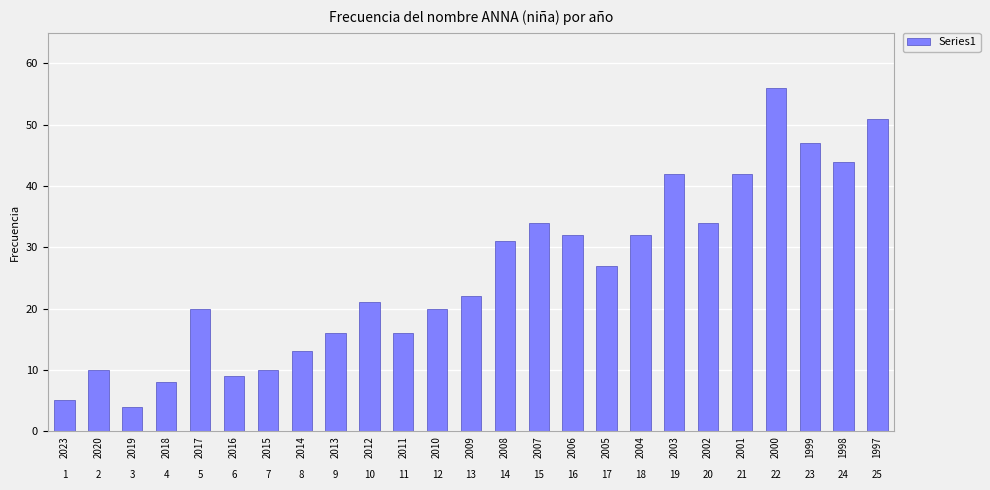

Read the value at 2003.

42